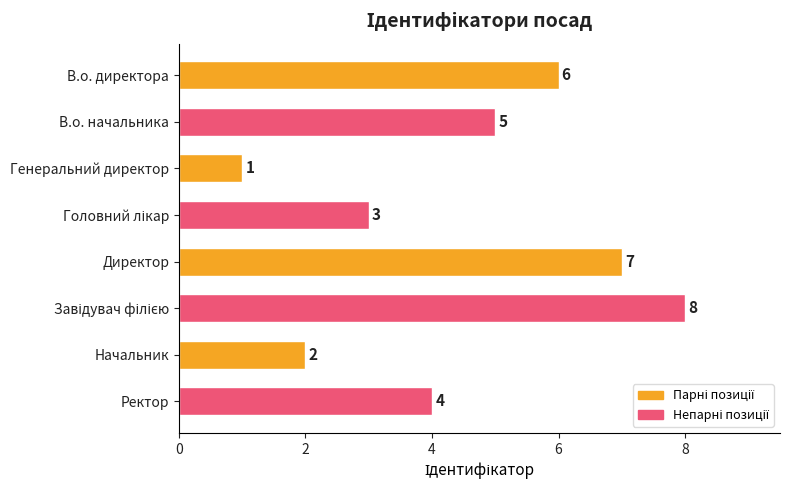

Is it true that the value at В.о. начальника is 5?

True